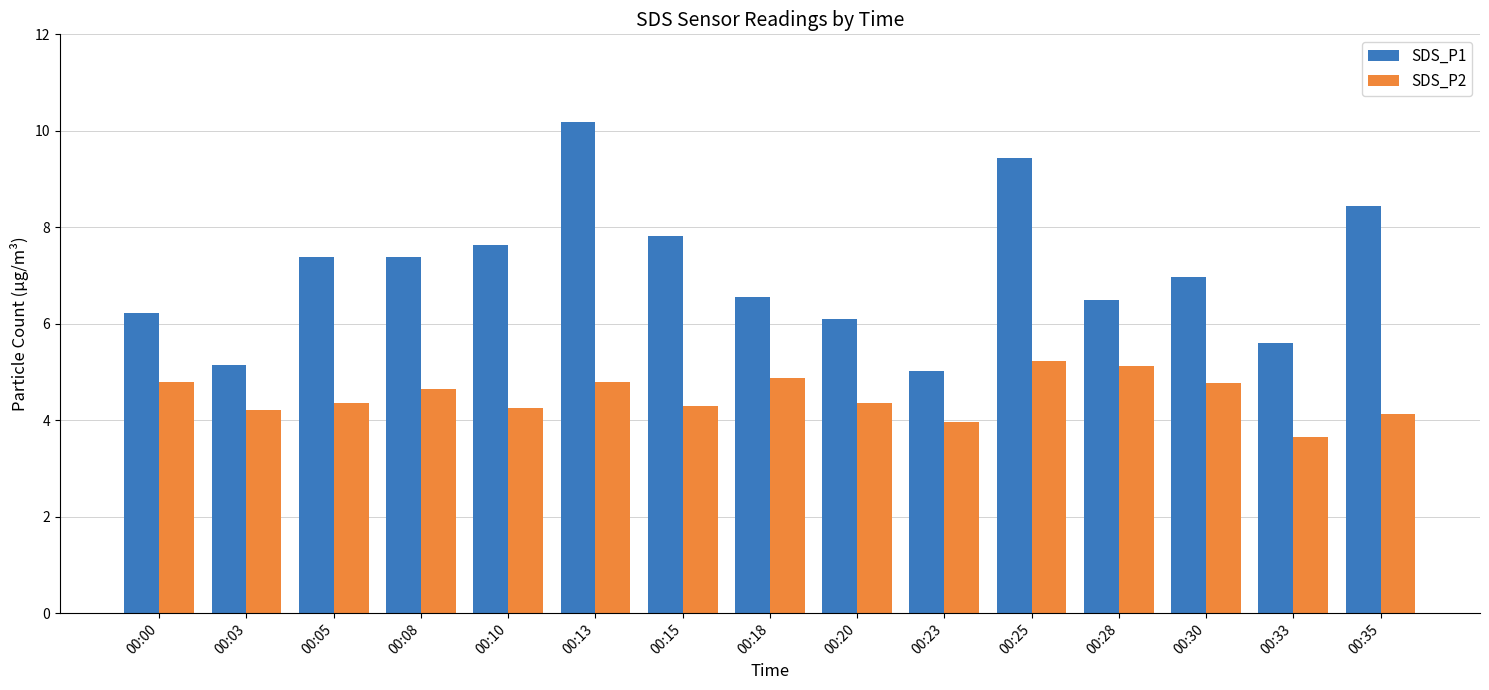

The value of SDS_P1 at 00:23 is 5.0. True or false?

True